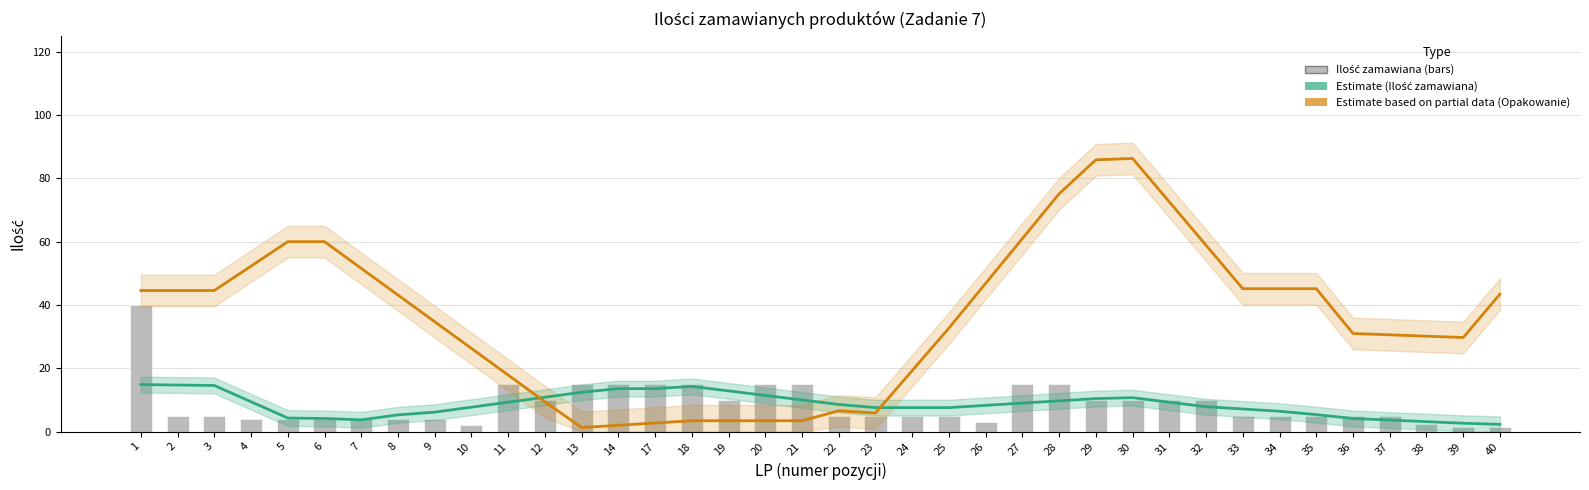

Between 9 and 5, which is larger?

9